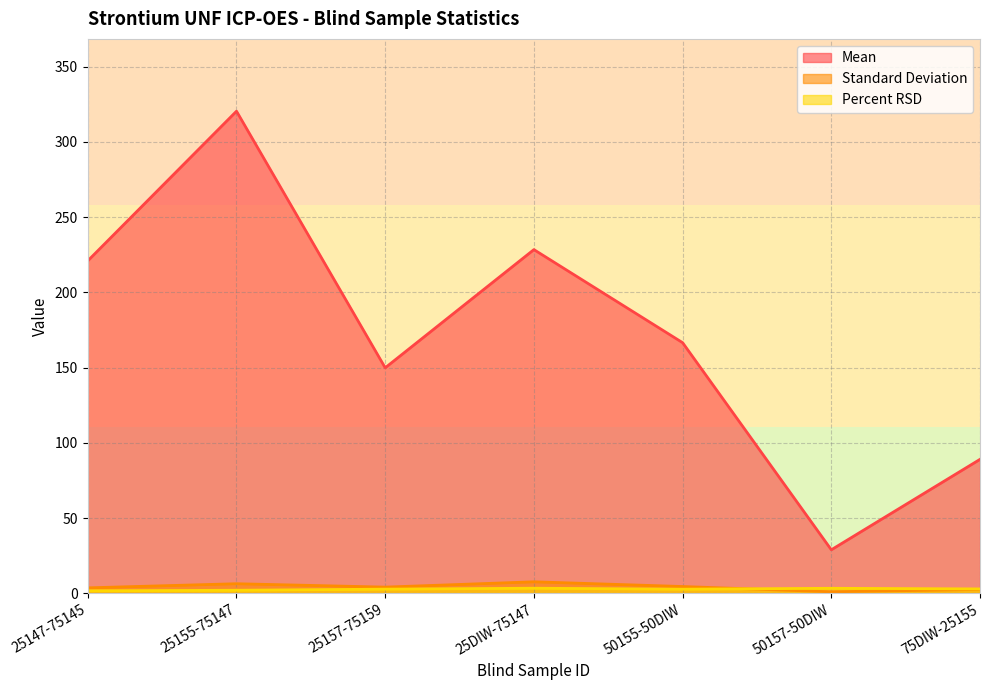

Is it true that Mean equals 166.5 at 50155-50DIW?

True